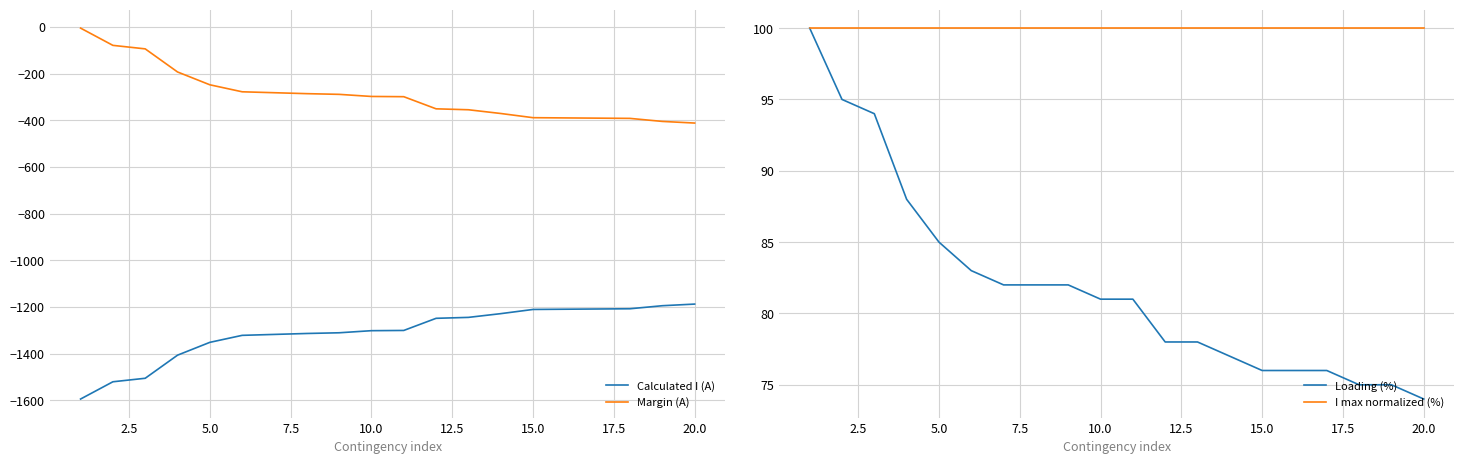

True or false: Loading (%) has a value of 29 at 15.

False